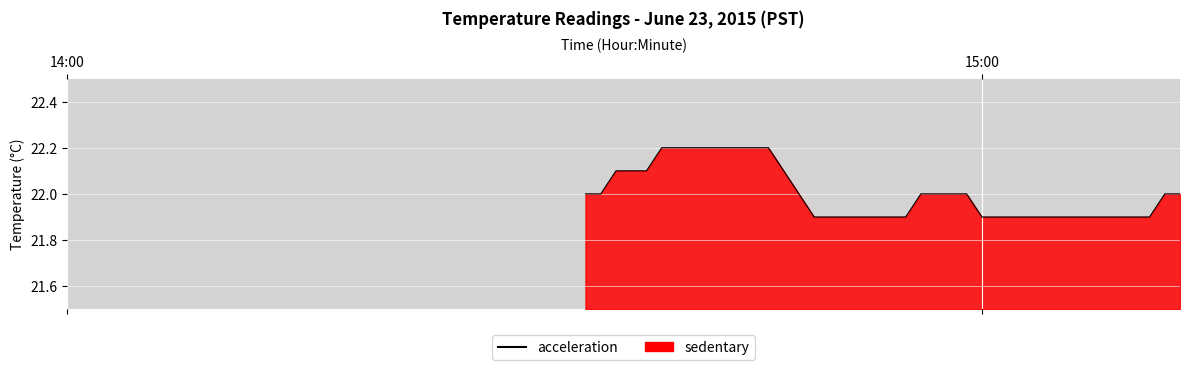

What is the minimum value shown in the chart?

21.9